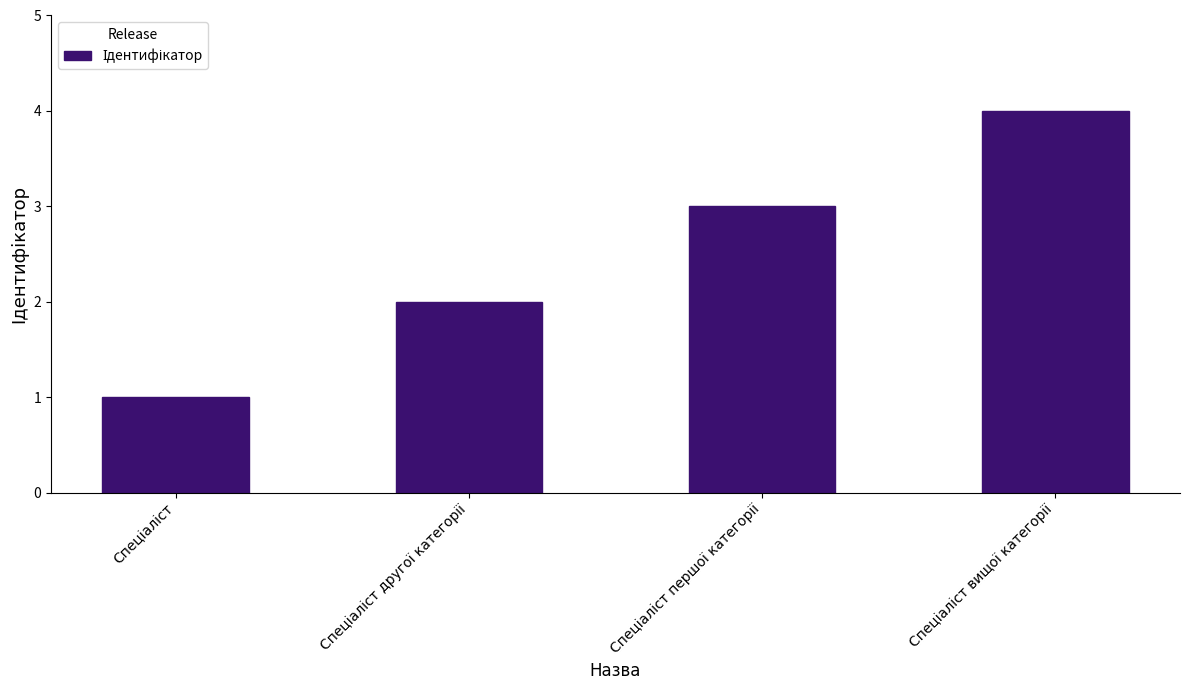

What is the sum of all values?

10